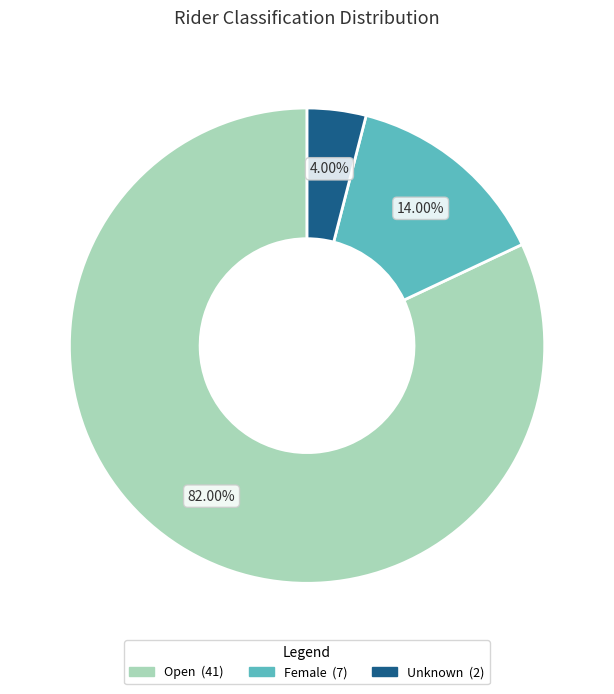

Count the number of slices in the pie.

3